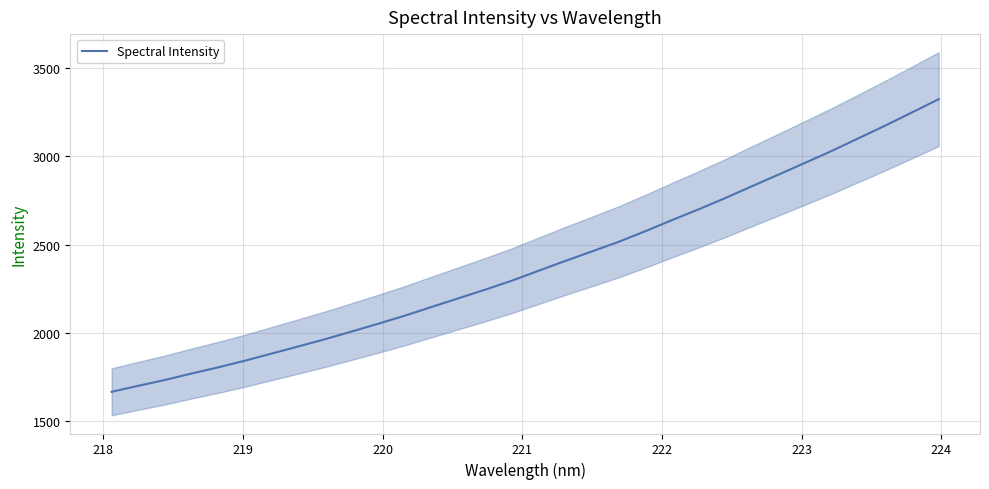

How many data points are less than 2352?

16